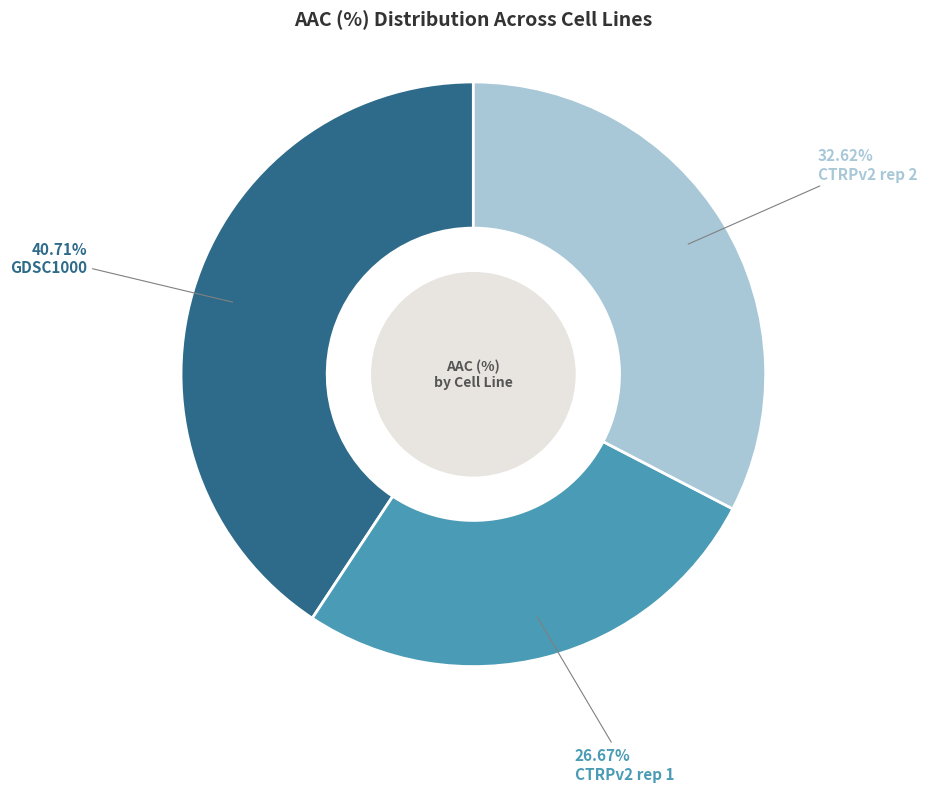

To the nearest percent, what is the combined percentage of CTRPv2 rep 2 and GDSC1000?

73%